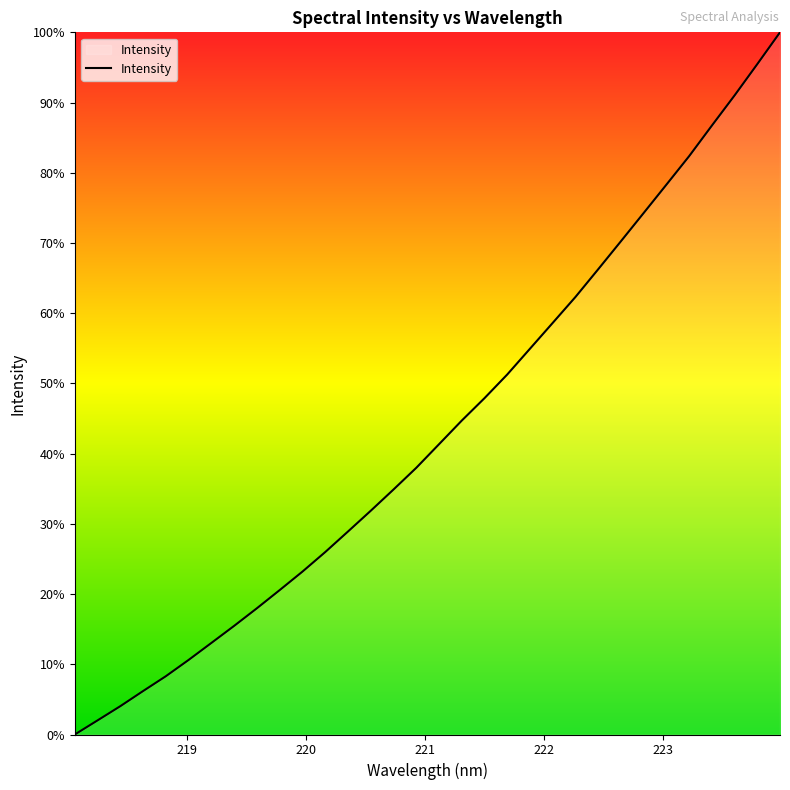

What is the difference between the maximum and minimum values?

100.0